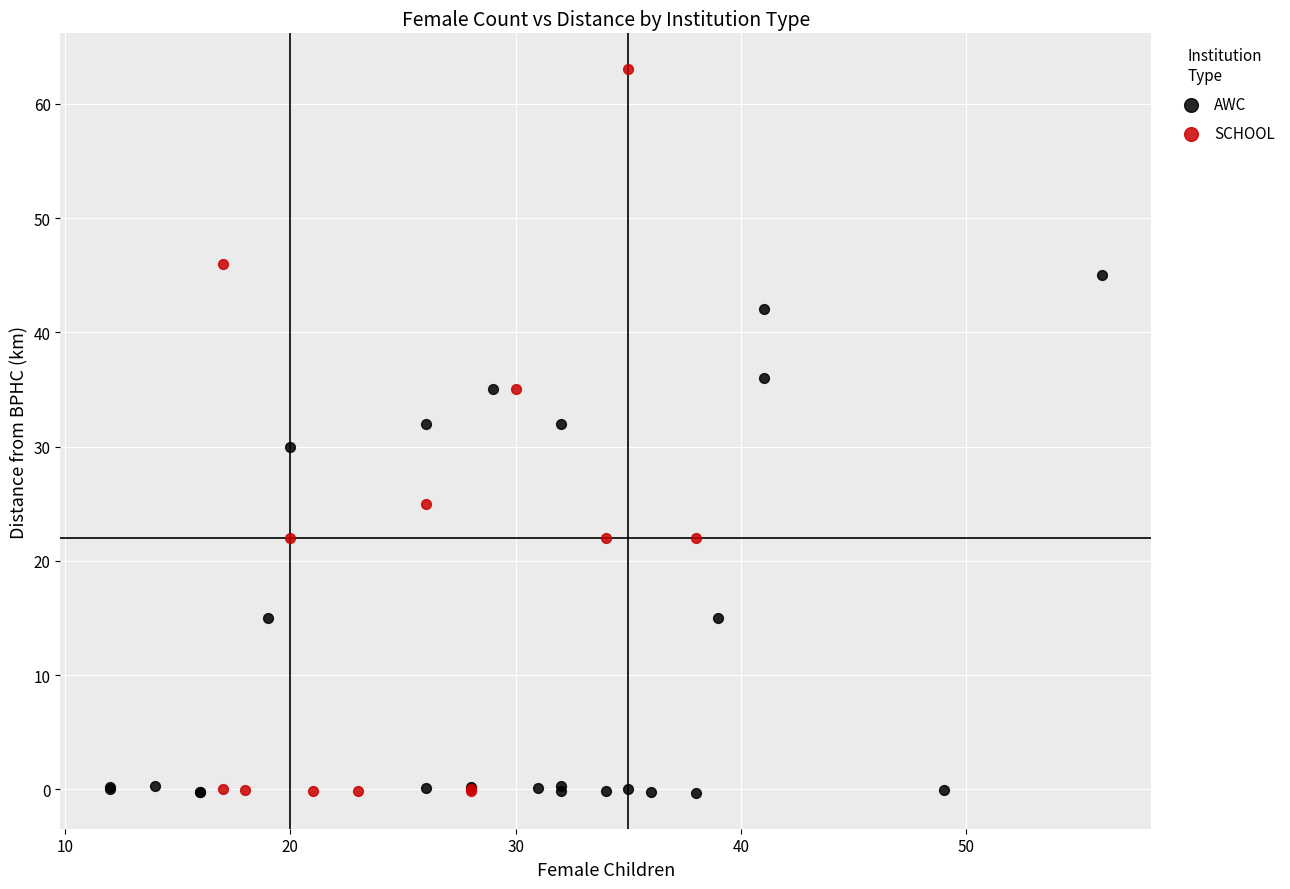

Which series has the largest Y range (max minus min)?

SCHOOL